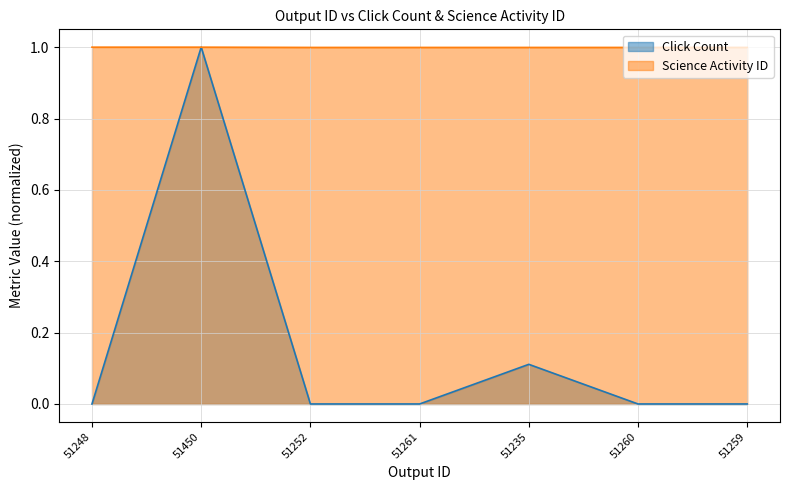

Where is Science Activity ID nearest to the value 0?

51252